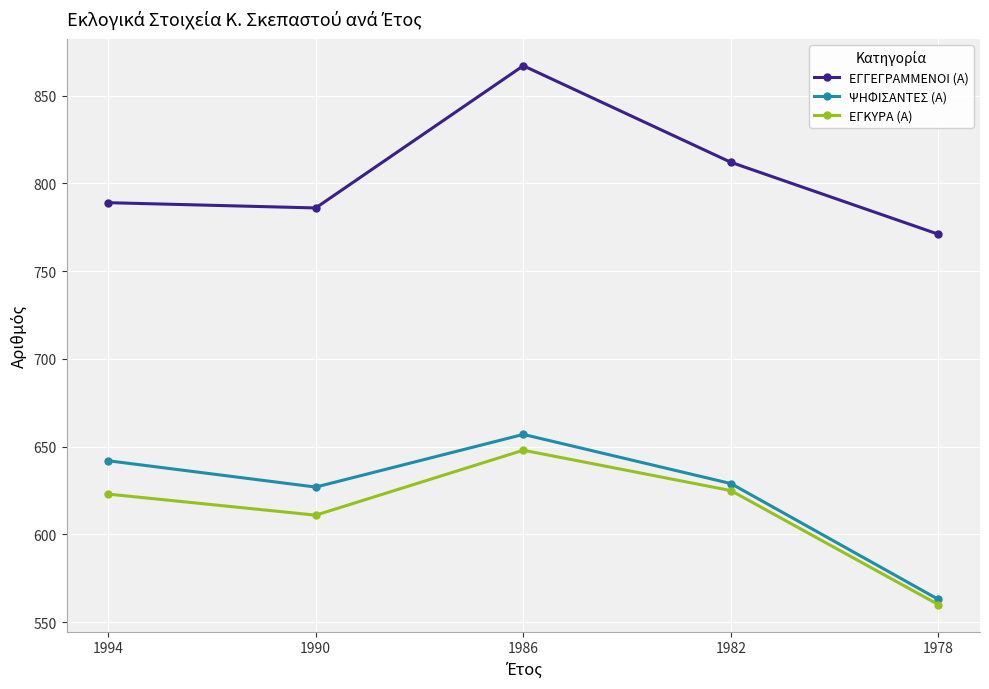

Which category has the highest value in the ΕΓΓΕΓΡΑΜΜΕΝΟΙ (Α) series?

1986